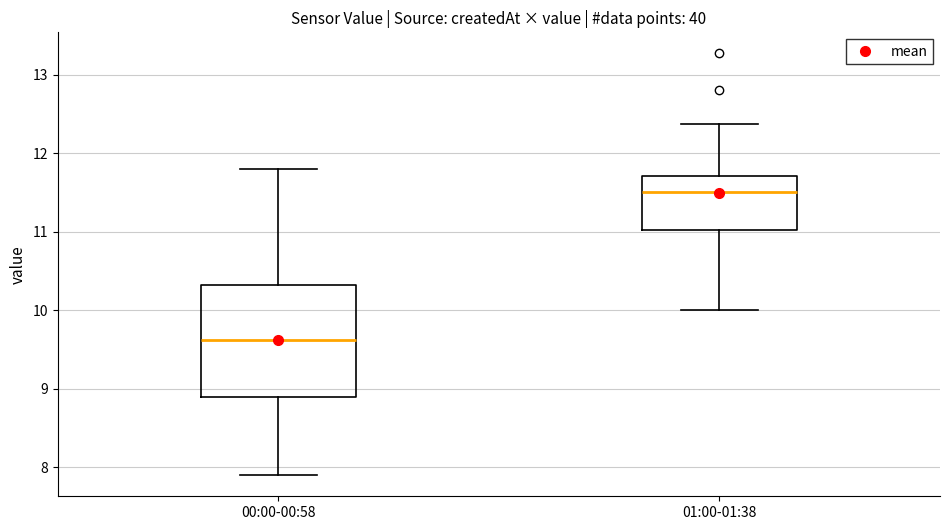

Where does the median line of the box for 01:00-01:38 sit on the y-axis? The values are not printed on the chart, so give them approximately, as read against the axis.

11.5